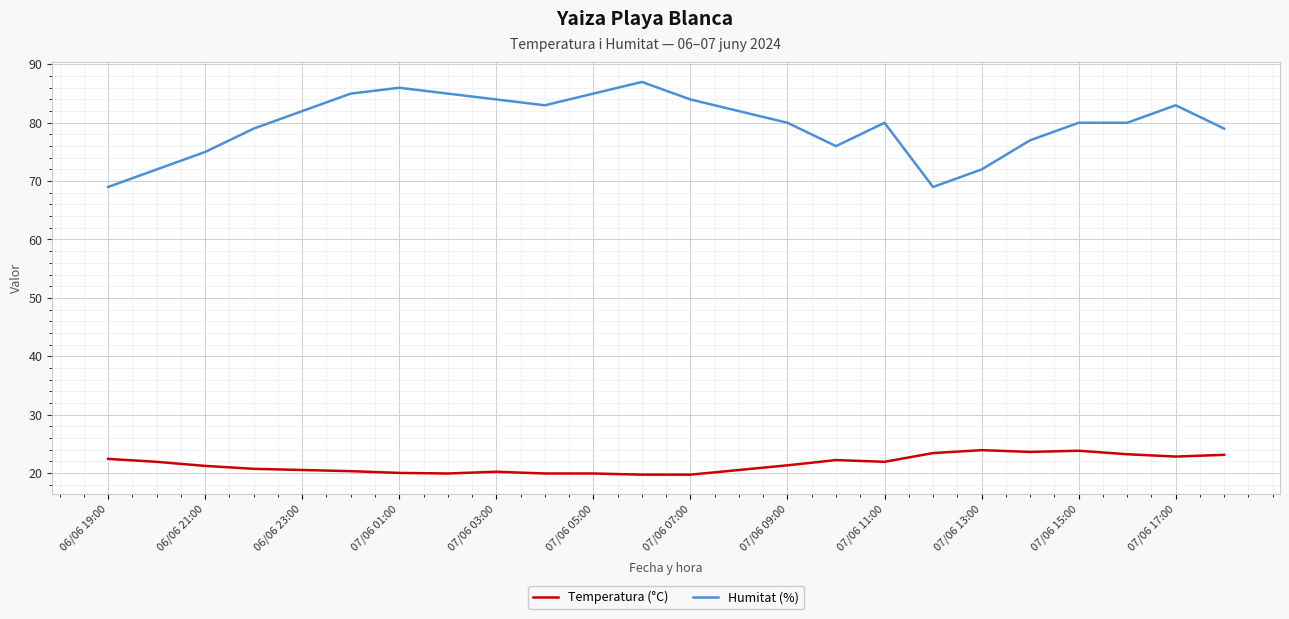

What are all the series names shown in the legend?

Temperatura (°C), Humitat (%)